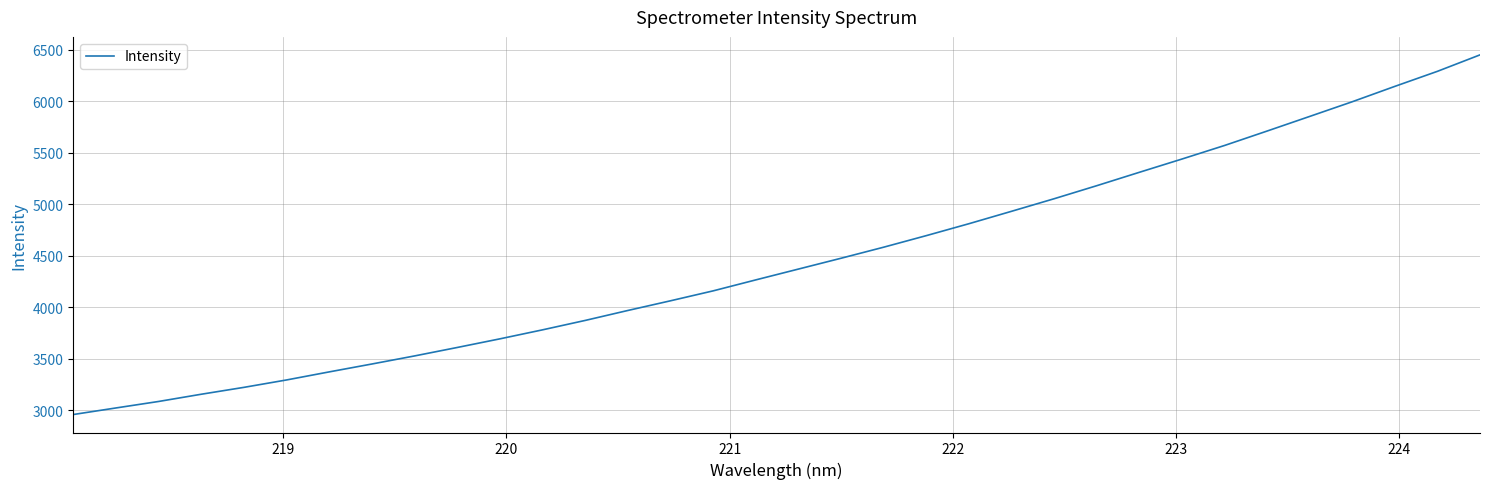

What is the maximum value shown in the chart?

6449.9